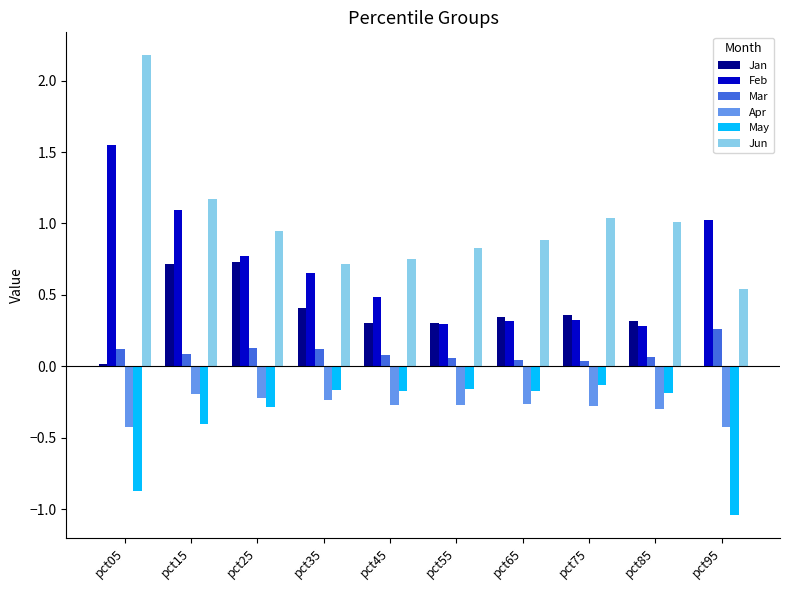

Which series changed the most between pct75 and pct95?

May